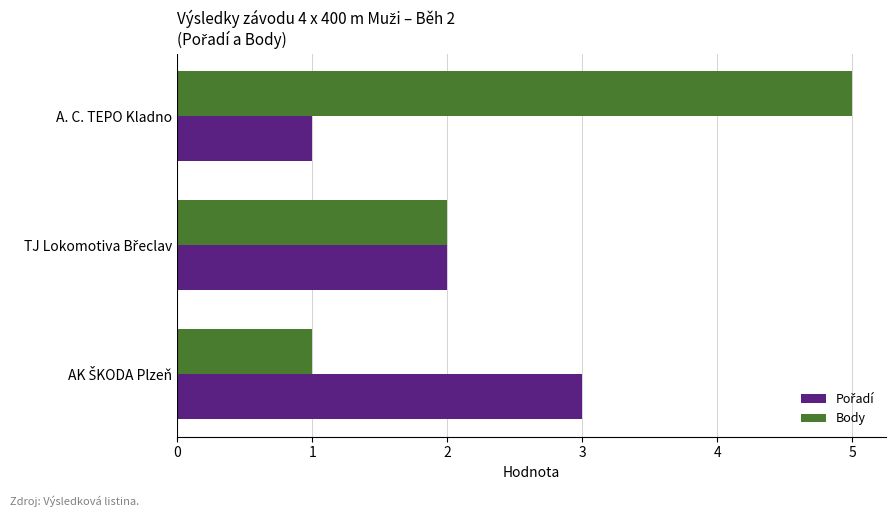

Which series has the largest total across all categories?

Body